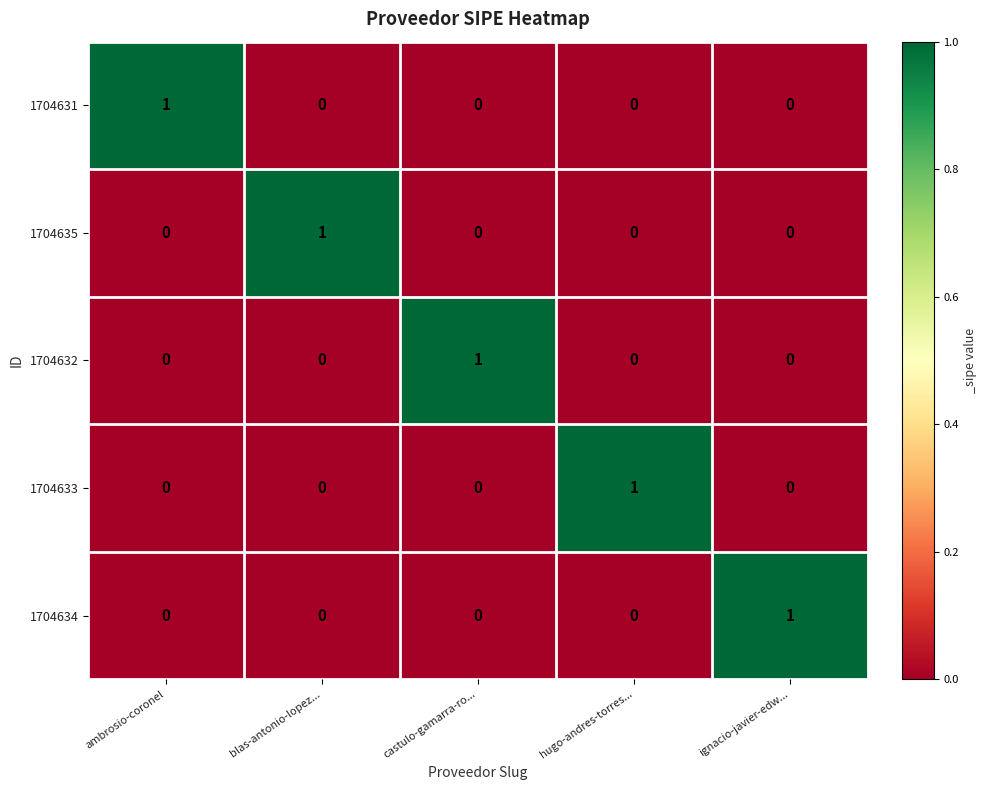

At how many categories does at least one series exceed 0?

5